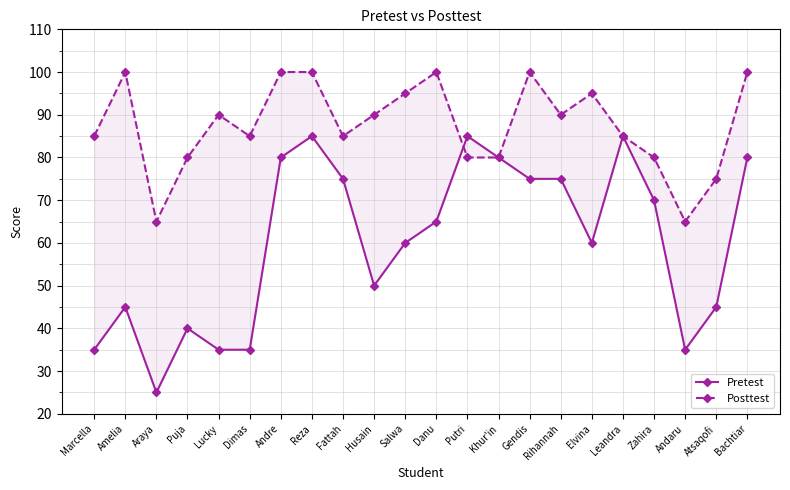

What is the sum of all Posttest values?

1925